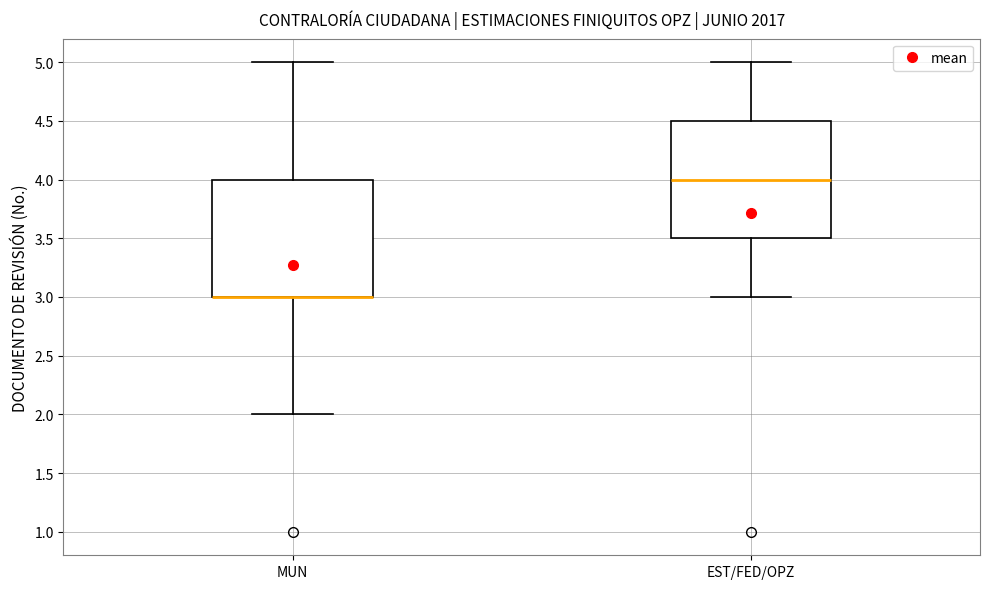

Reading left to right, read every box against the y-axis: the position of its median line, the range the box covers, and the ends of its whiskers. The values are not printed on the chart, so give them approximately, as read against the axis.

MUN: median 3.0 (drawn on the box's lower edge), box 3.0 to 4.0, whiskers 2.0 to 5.0
EST/FED/OPZ: median 4.0, box 3.5 to 4.5, whiskers 3.0 to 5.0